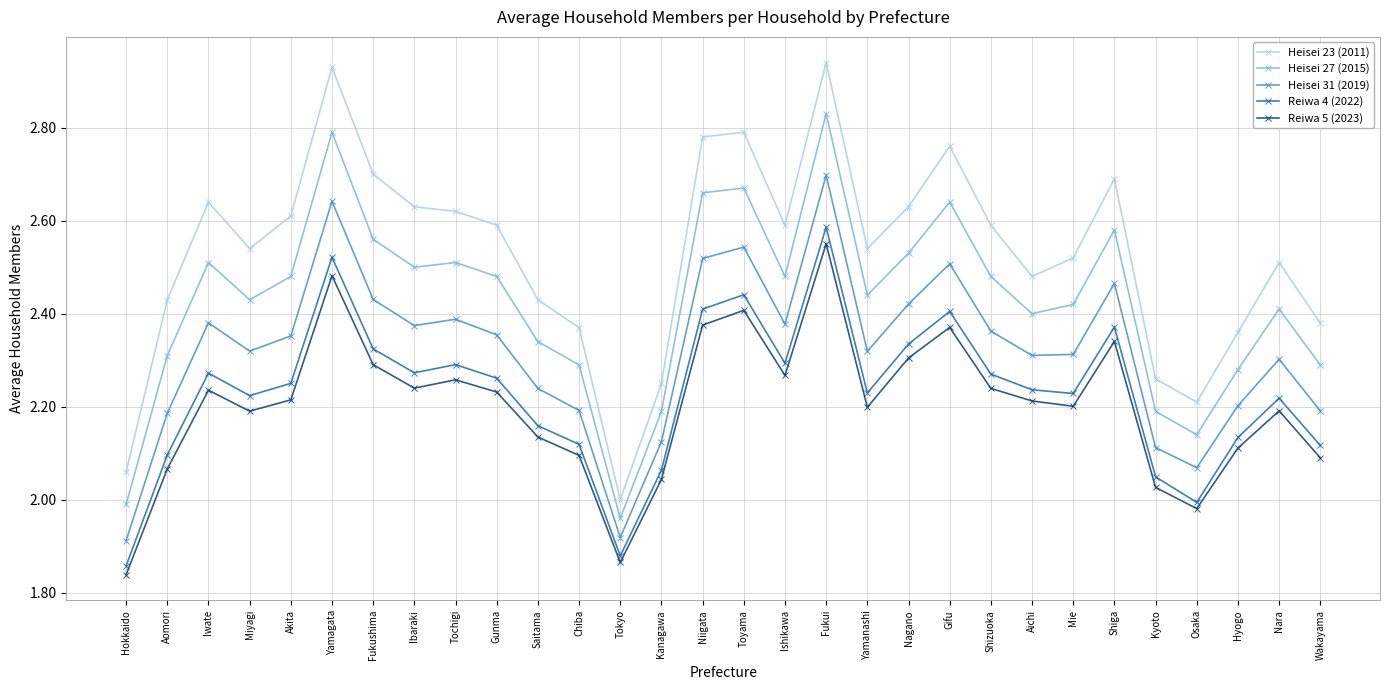

True or false: Heisei 23 (2011) and Reiwa 4 (2022) cross at least once.

False